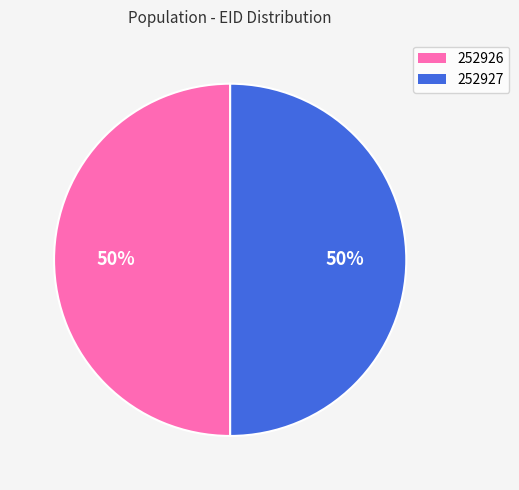

Is it true that 252927 is 50% of the pie?

True